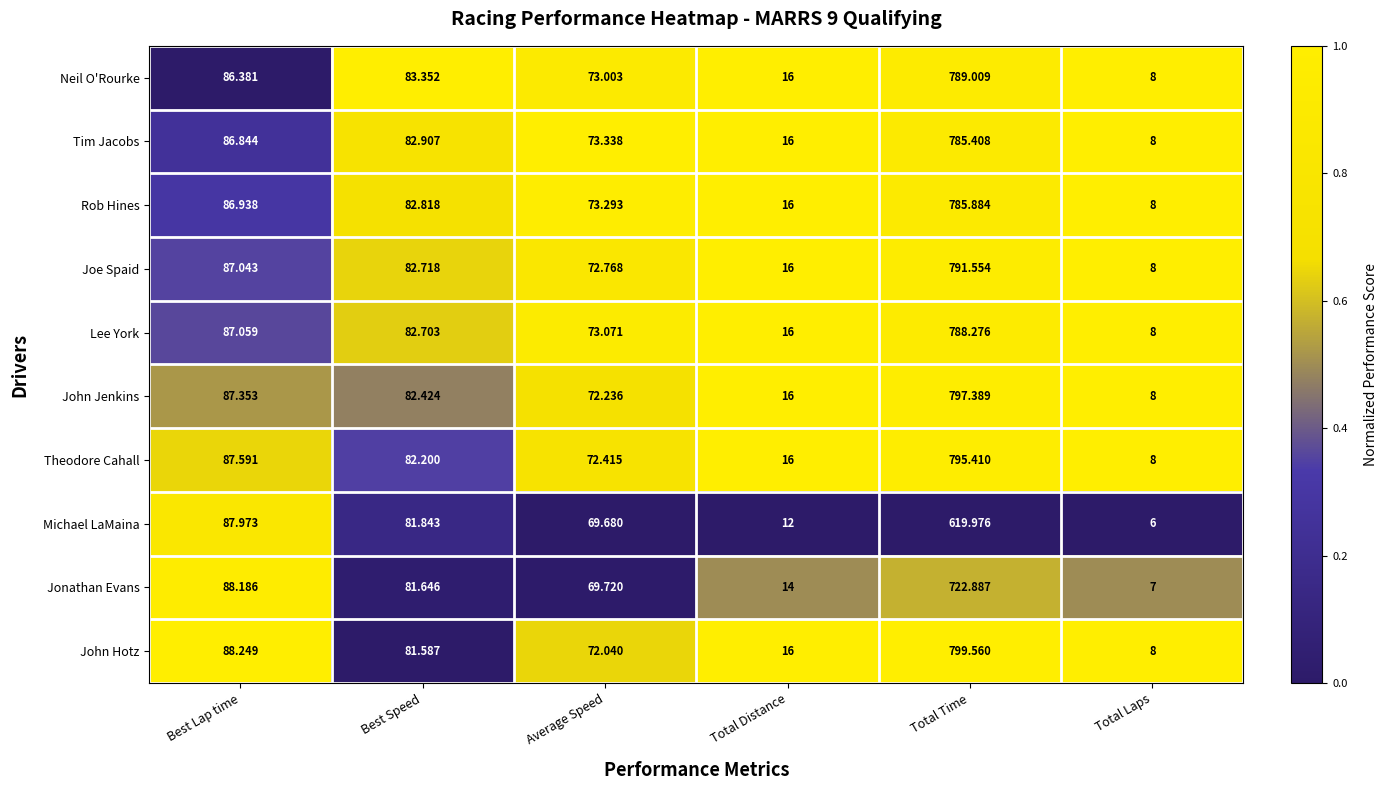

How many data points in Tim Jacobs are less than 82?

3